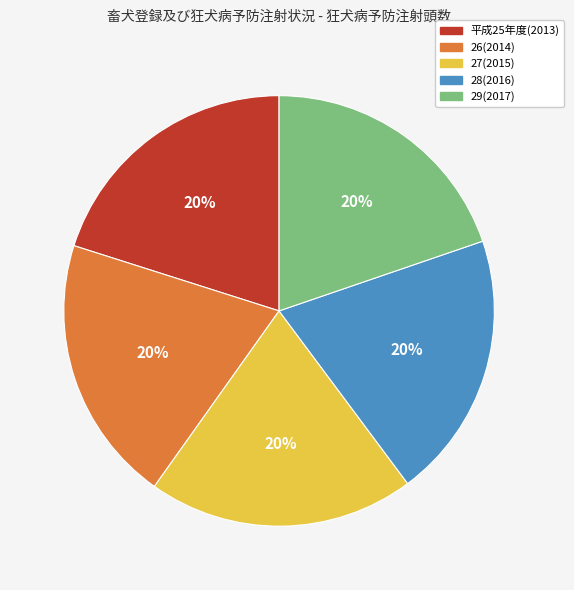

To the nearest percent, what percentage of the pie is 29(2017)?

20%